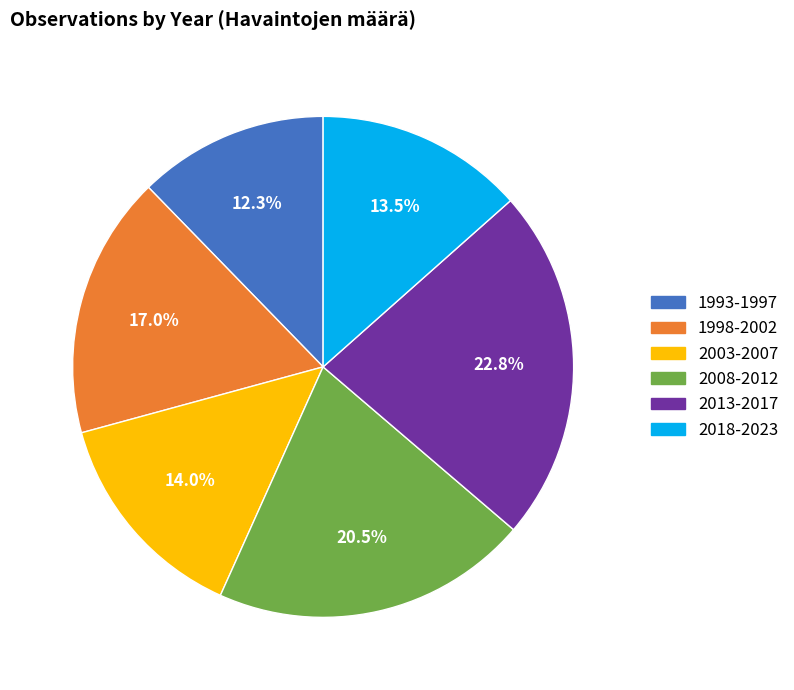

Is there any slice that represents more than half of the pie?

No